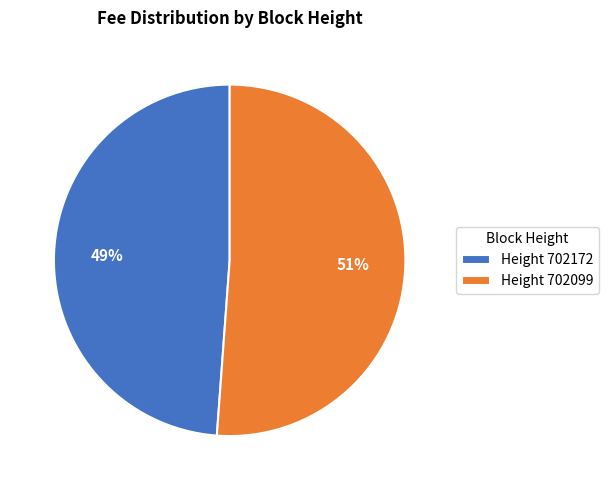

The Height 702099 slice represents 51% of the pie. True or false?

True